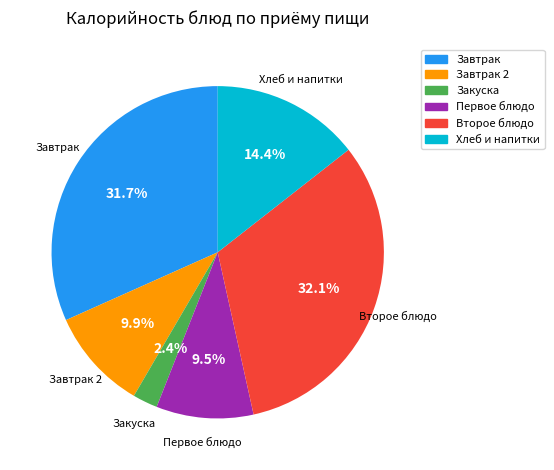

How many slices are in this pie chart?

6